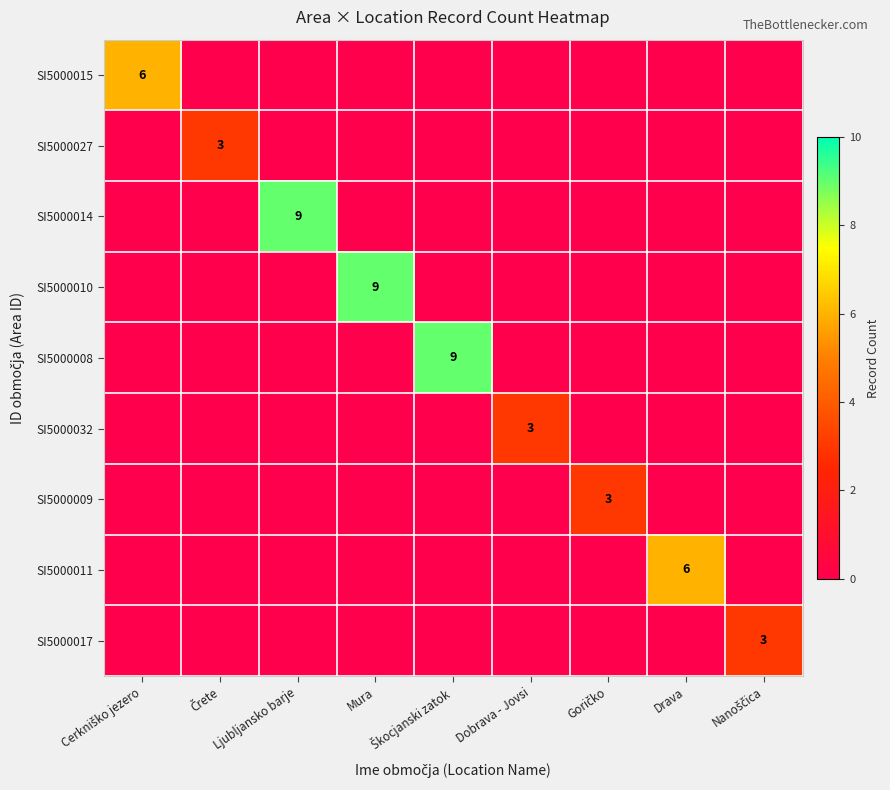

The SI5000014 series shows 9 at Ljubljansko barje. True or false?

True